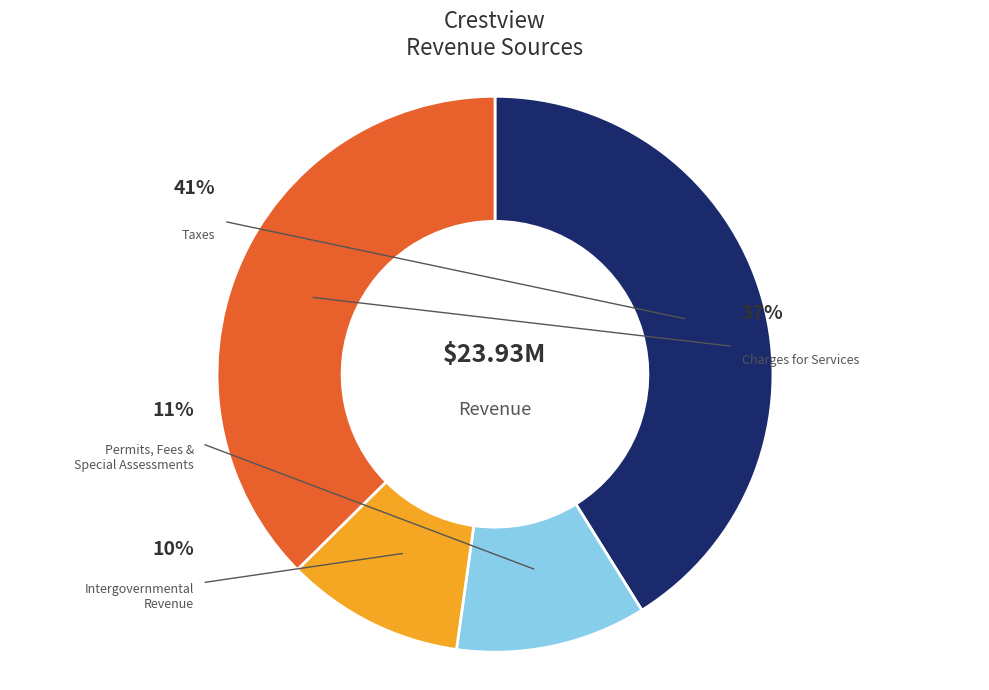

How many segments does this pie chart have?

4